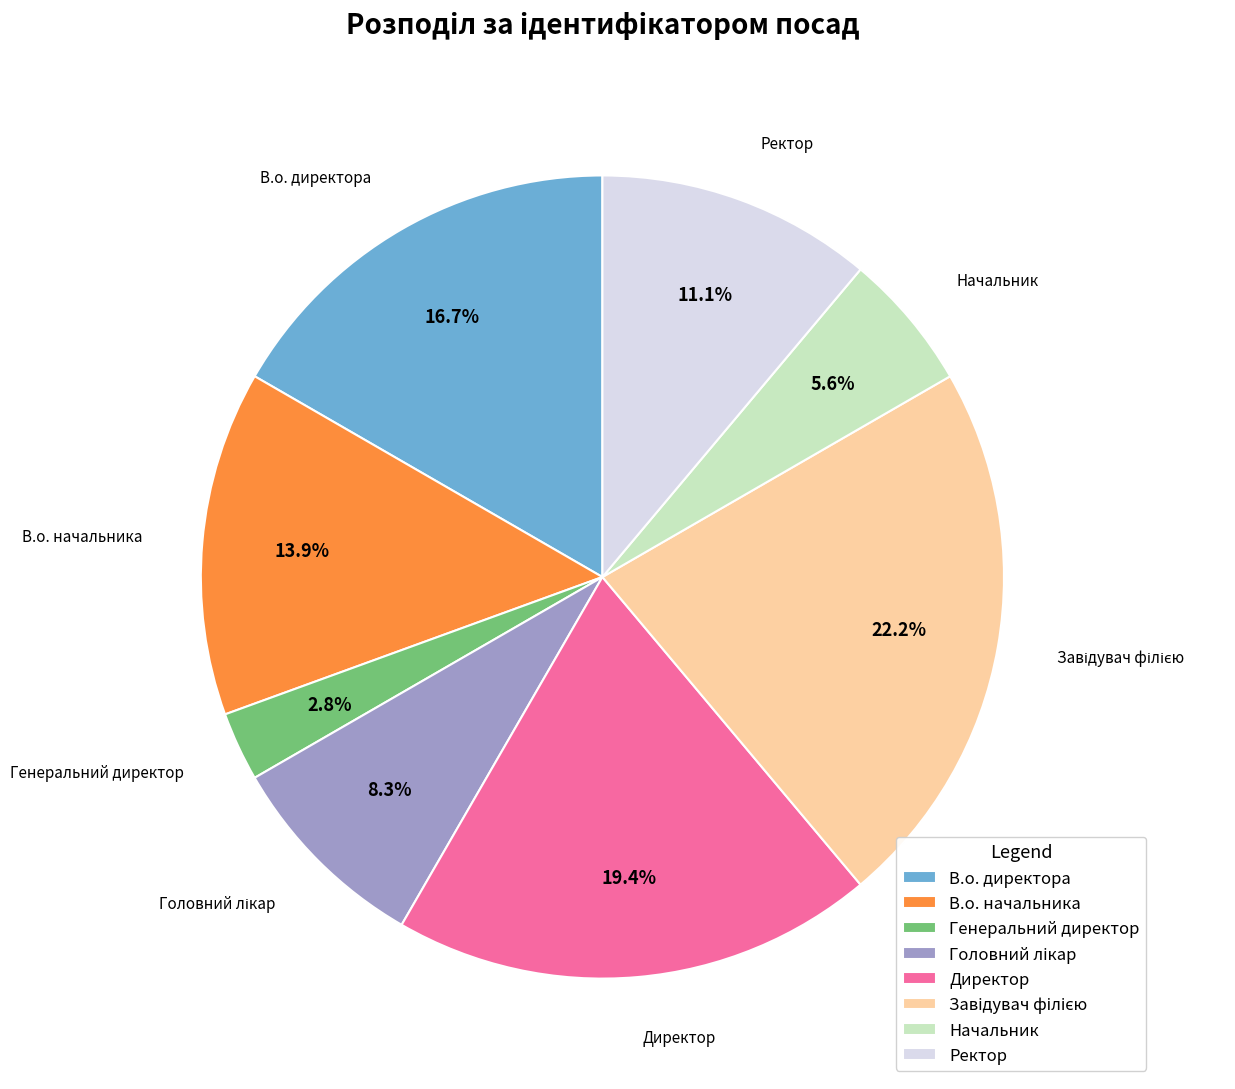

Combined, do В.о. директора and В.о. начальника account for over 50%?

No